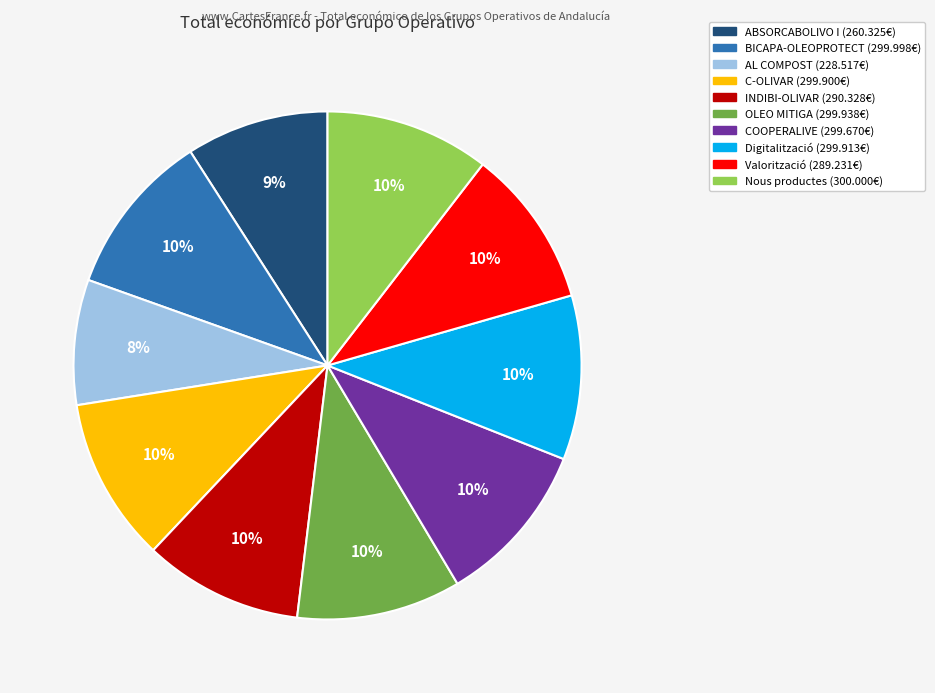

Does any single category account for the majority?

No